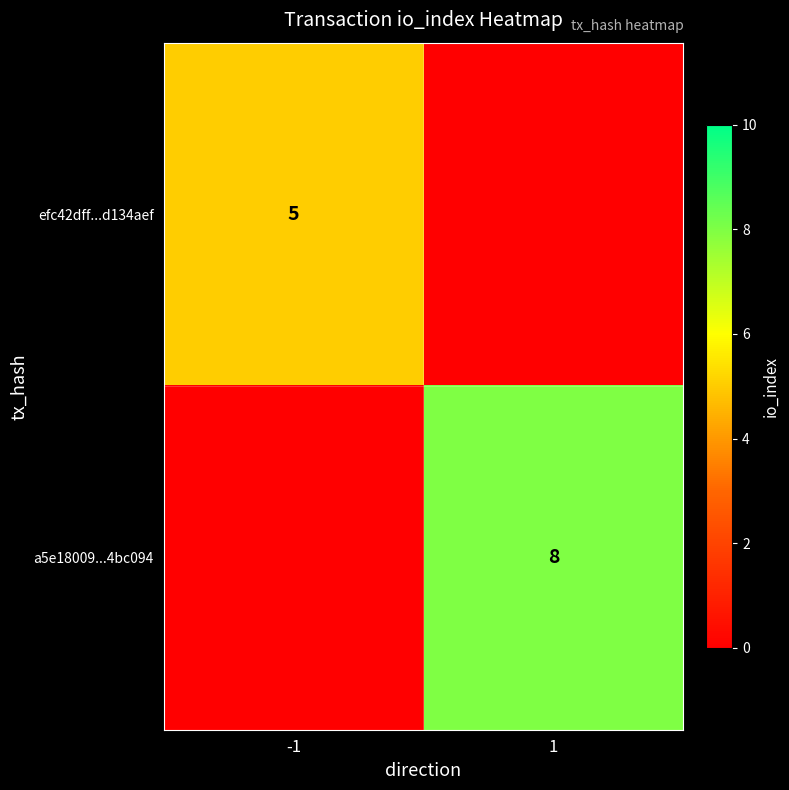

True or false: a5e18009...4bc094 has a value of 13 at 1.

False